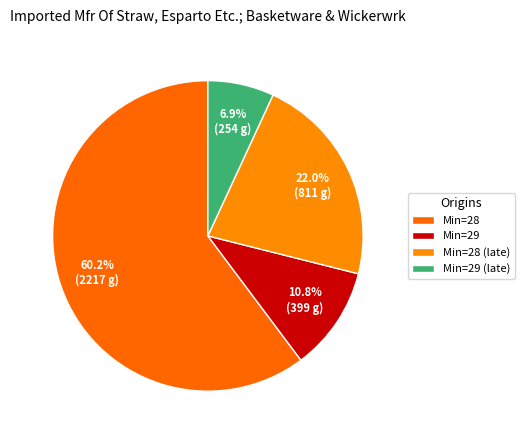

Count the number of slices in the pie.

4